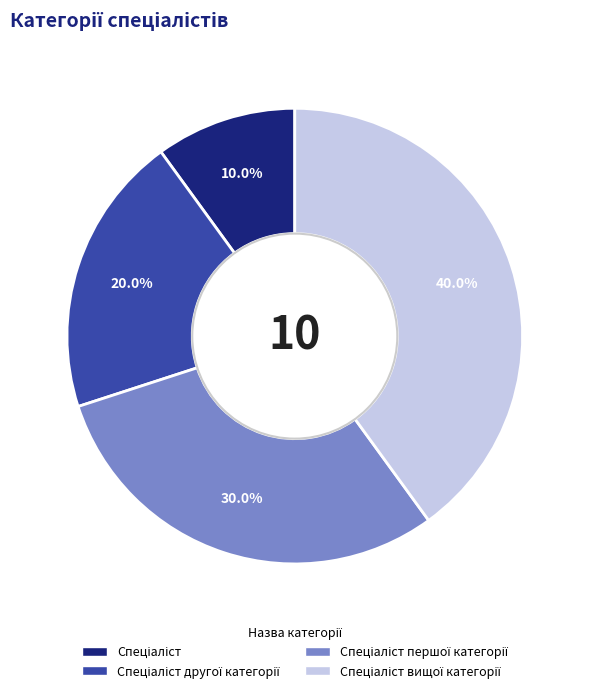

Is there any slice that represents more than half of the pie?

No